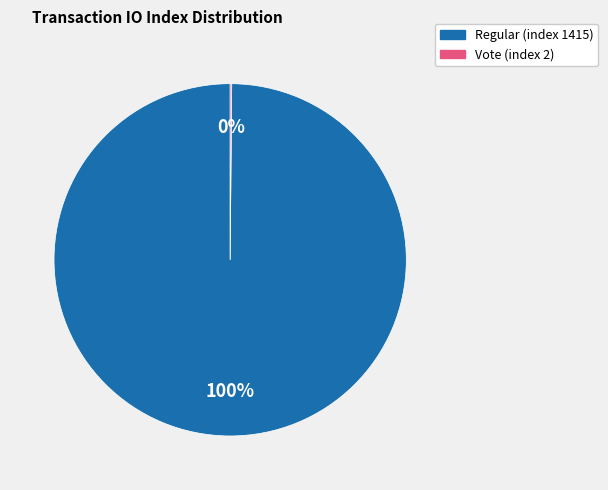

True or false: Regular (index 1415) accounts for 100% of the total.

True